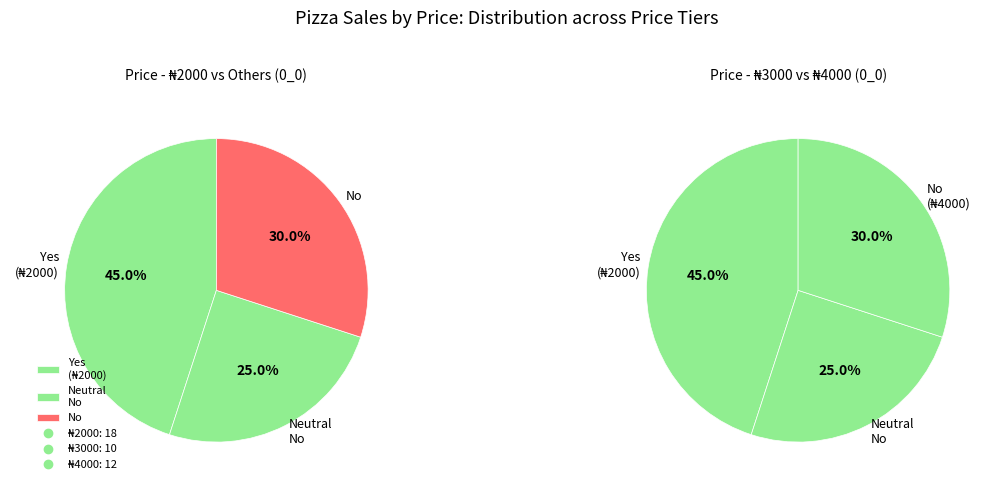

What is the smallest slice in the pie chart?

3000